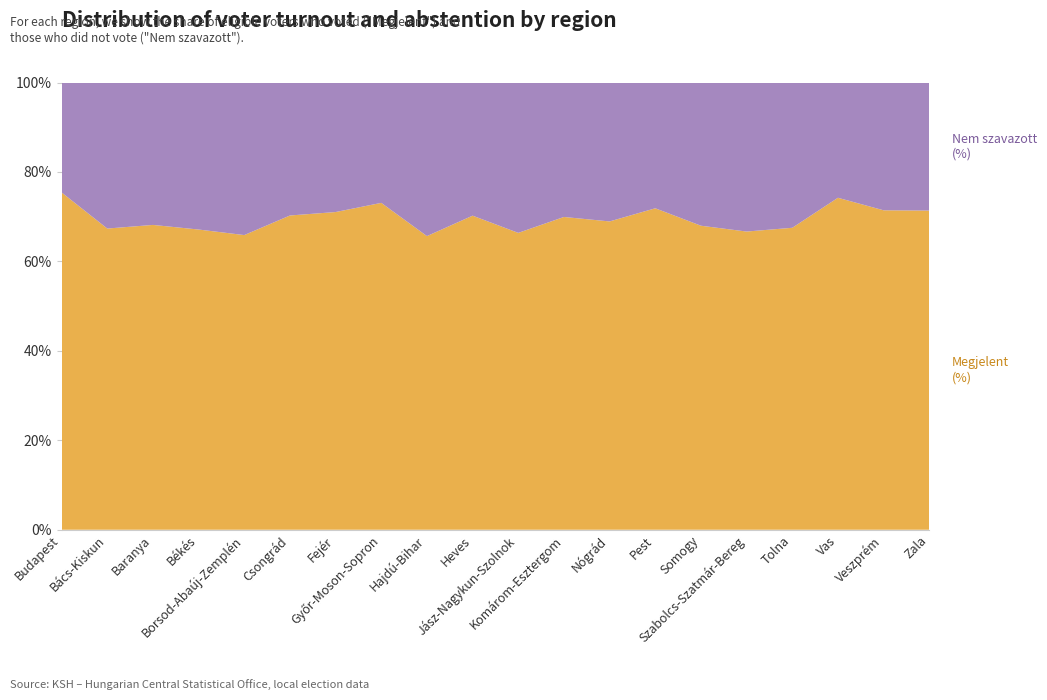

Reading left to right, transcribe all the data shown in this chart.

Megjelent (%): Budapest=75.4	Bács-Kiskun=67.3	Baranya=68.2	Békés=67.1	Borsod-Abaúj-Zemplén=65.9	Csongrád=70.3	Fejér=71.0	Győr-Moson-Sopron=73.1	Hajdú-Bihar=65.7	Heves=70.2	Jász-Nagykun-Szolnok=66.4	Komárom-Esztergom=69.9	Nógrád=68.9	Pest=71.9	Somogy=68.0	Szabolcs-Szatmár-Bereg=66.7	Tolna=67.5	Vas=74.2	Veszprém=71.4	Zala=71.4
Nem szavazott (%): Budapest=24.6	Bács-Kiskun=32.6	Baranya=31.8	Békés=32.9	Borsod-Abaúj-Zemplén=34.1	Csongrád=29.7	Fejér=29.0	Győr-Moson-Sopron=26.9	Hajdú-Bihar=34.3	Heves=29.8	Jász-Nagykun-Szolnok=33.6	Komárom-Esztergom=30.1	Nógrád=31.1	Pest=28.1	Somogy=32.0	Szabolcs-Szatmár-Bereg=33.3	Tolna=32.5	Vas=25.8	Veszprém=28.6	Zala=28.6